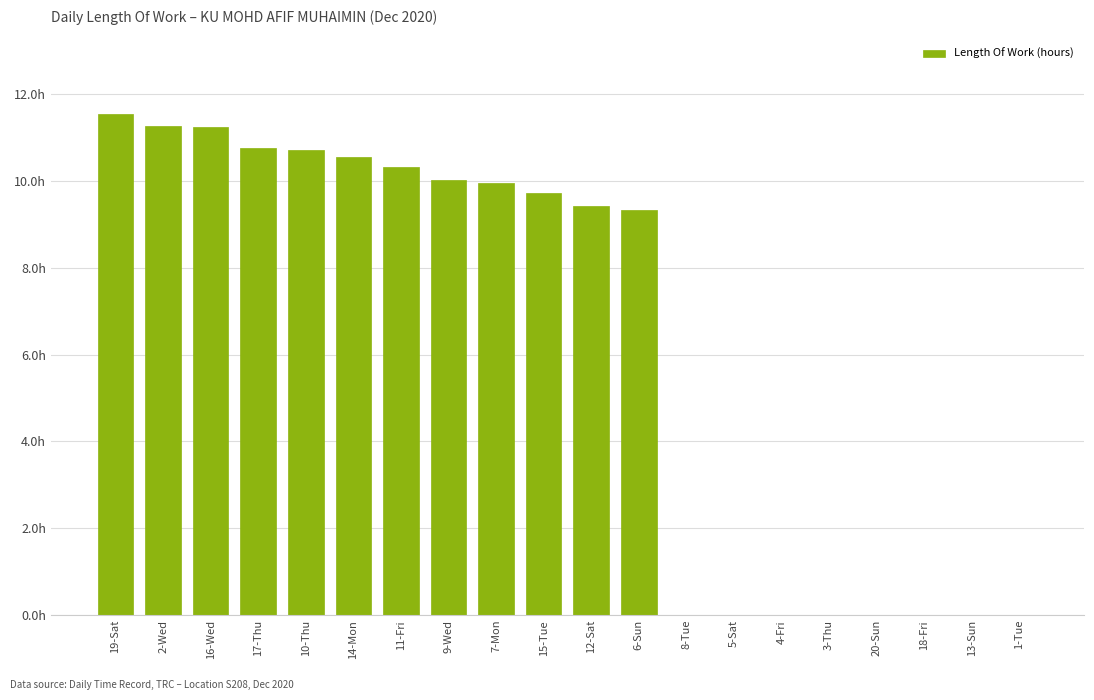

The value at 10-Thu is 10.7. True or false?

True